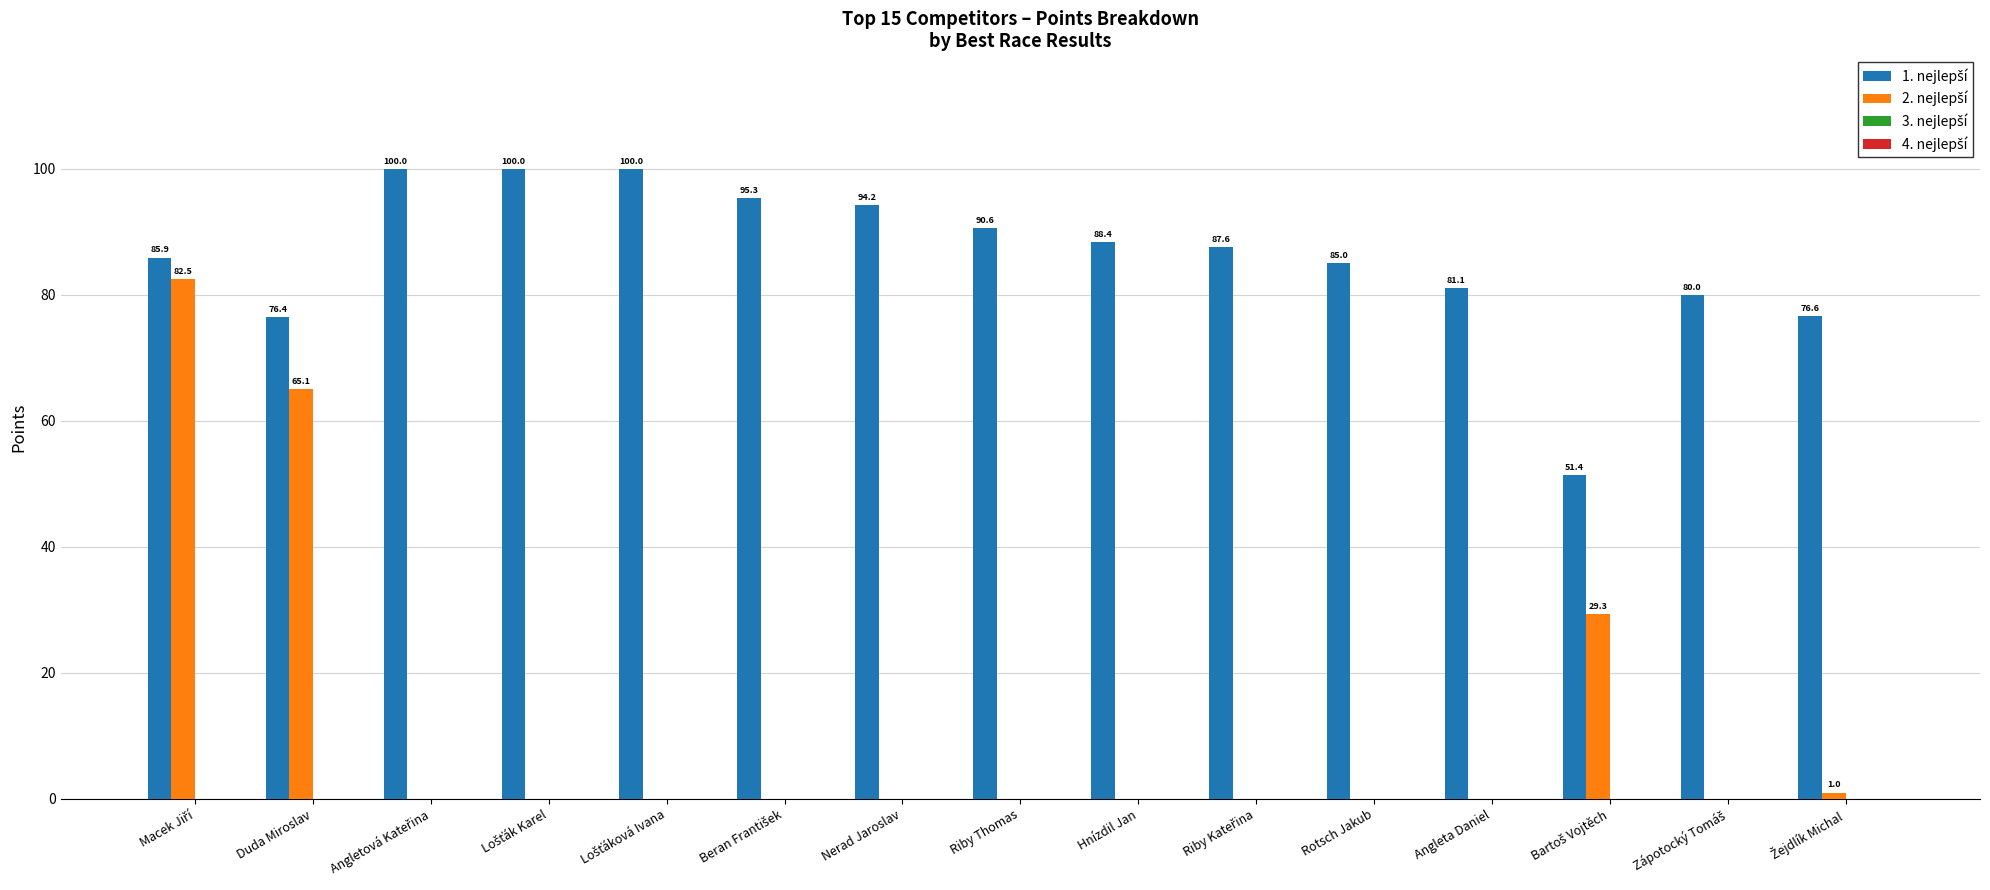

What position from the left is Rotsch Jakub?

11